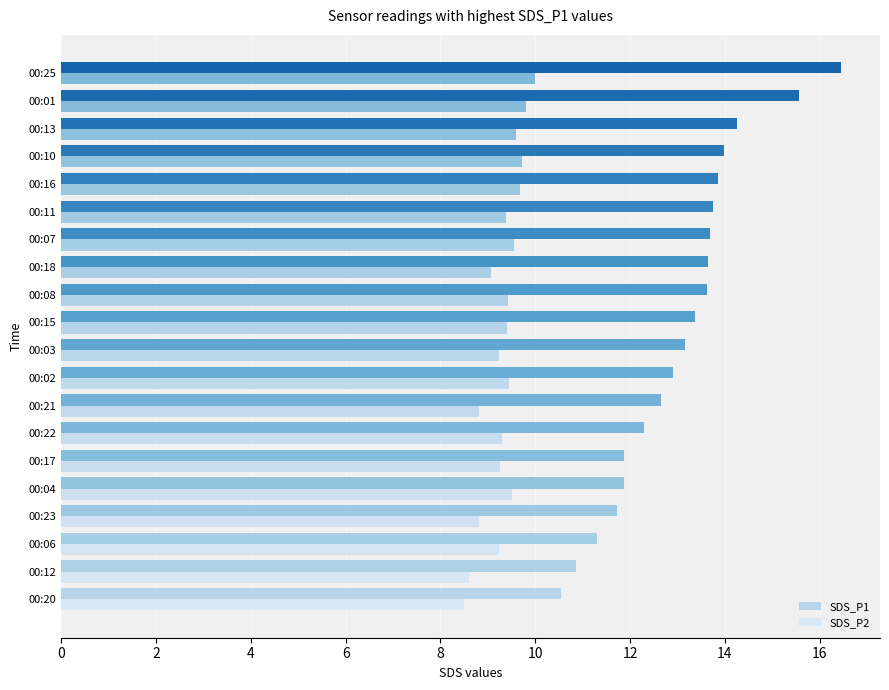

How many data points does each series have?

20